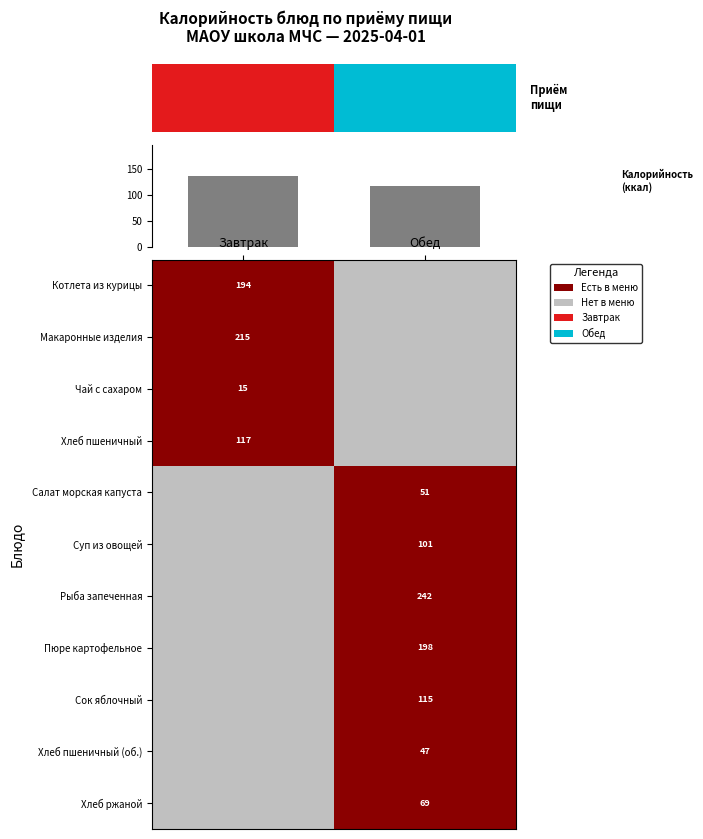

Is it true that Суп из овощей equals 34 at Обед?

False